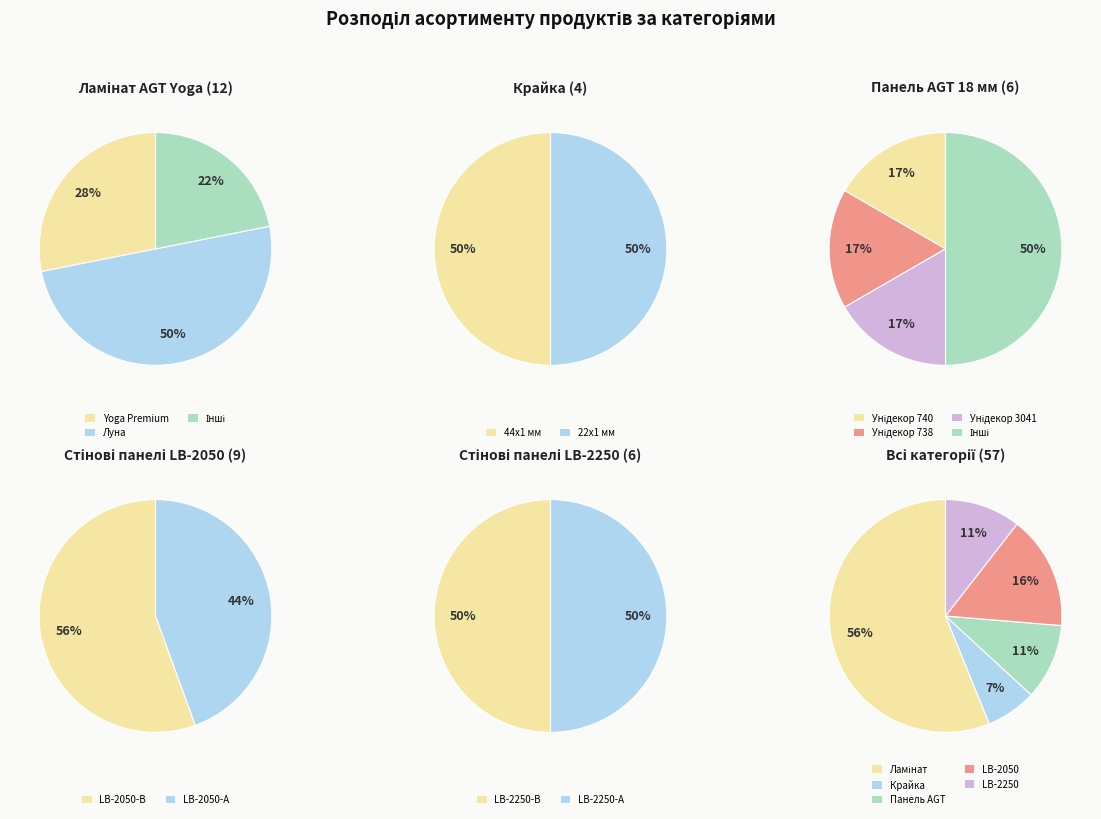

Which category has the smallest portion of the pie?

Крайка